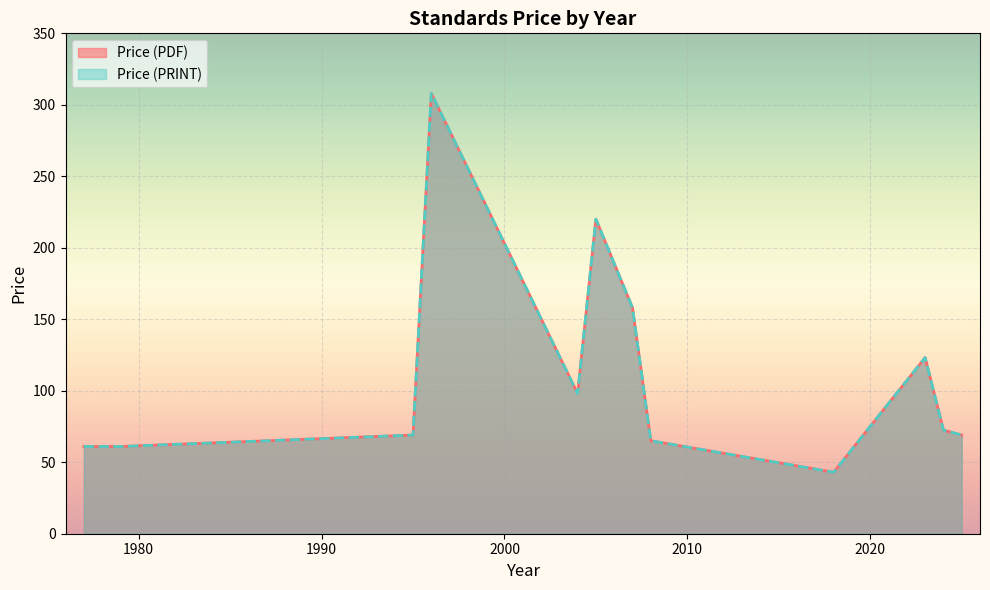

Is the value of Price (PRINT) at 1977 greater than the value of Price (PDF) at 2007?

No